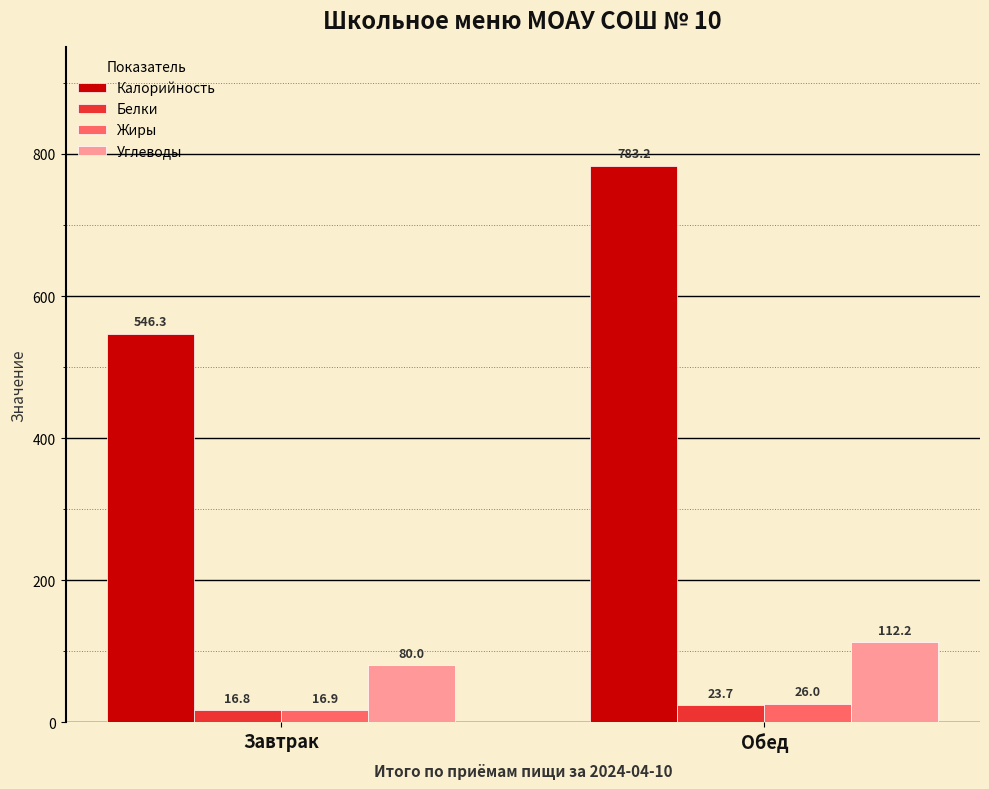

Which series has the widest spread of values?

Калорийность